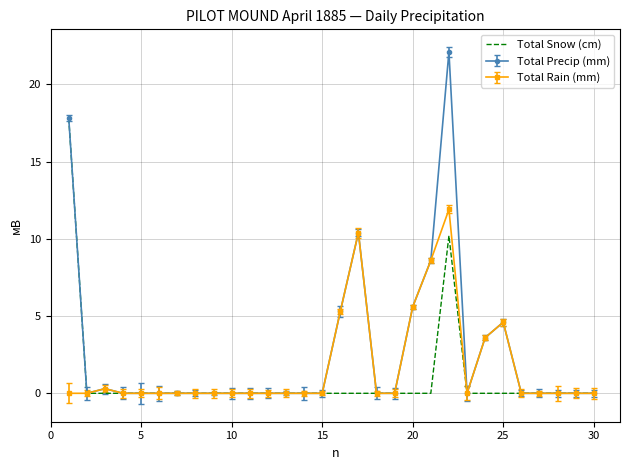

Which series has the widest spread of values?

Total Precip (mm)